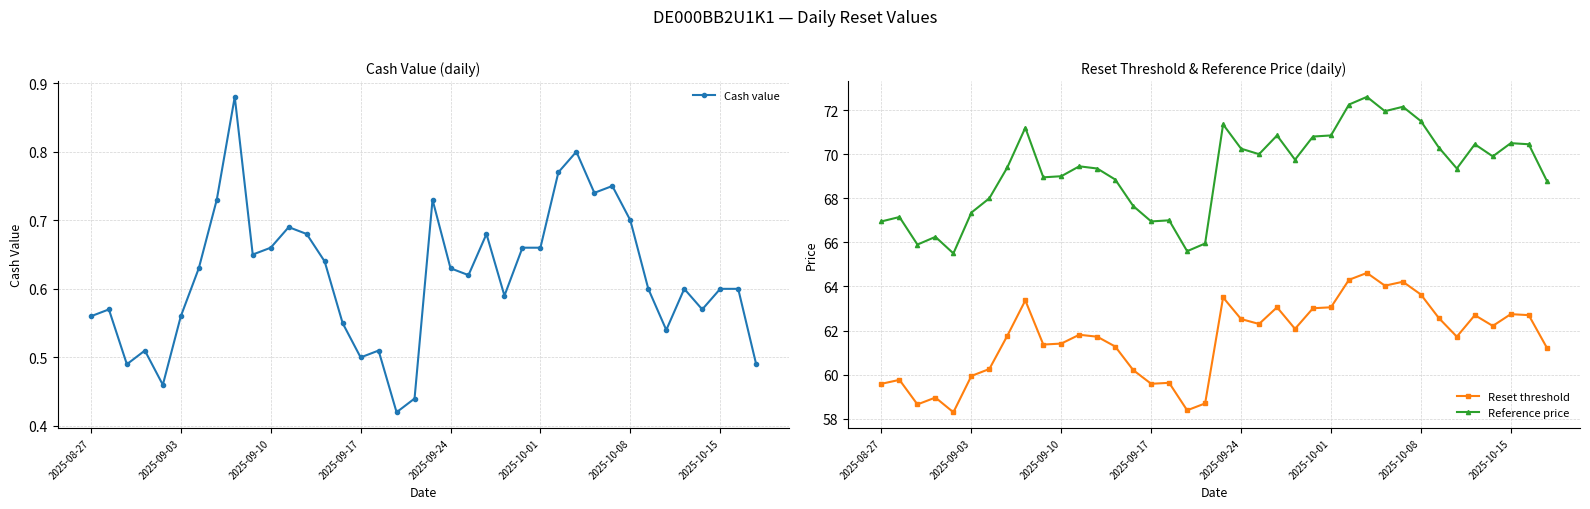

What is the value of the Reset threshold point at the 18th from the left?

58.4